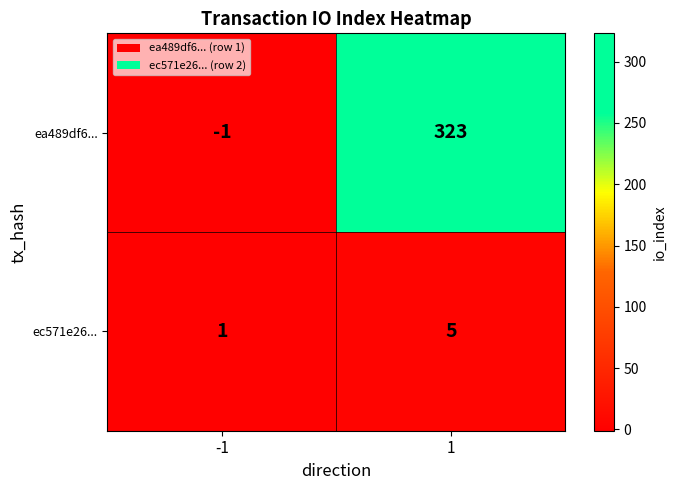

What is the maximum value for ec571e26...?

5